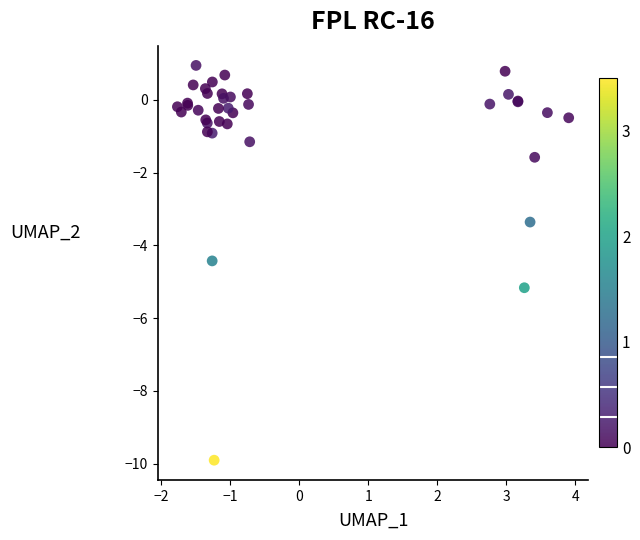

What Y value in the scatter plot is closest to -4?

-4.4